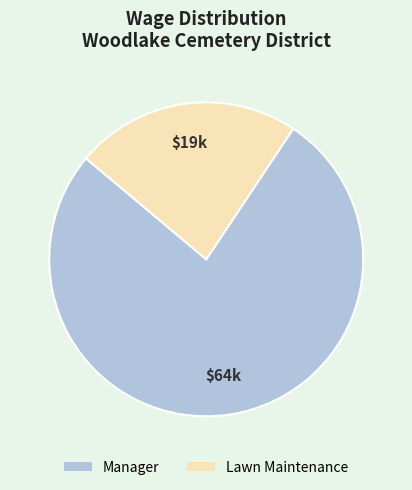

Between Manager and Lawn Maintenance, which is larger?

Manager